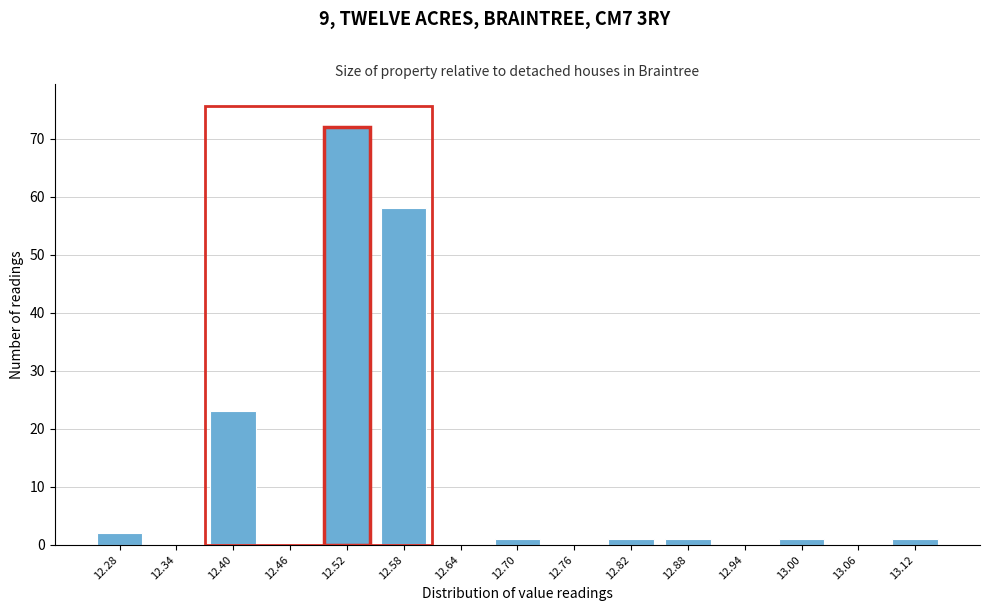

Reading right to left, extract all data points from this chart.

13.12=1	13.06=0	13.00=1	12.94=0	12.88=1	12.82=1	12.76=0	12.70=1	12.64=0	12.58=58	12.52=72	12.46=0	12.40=23	12.34=0	12.28=2